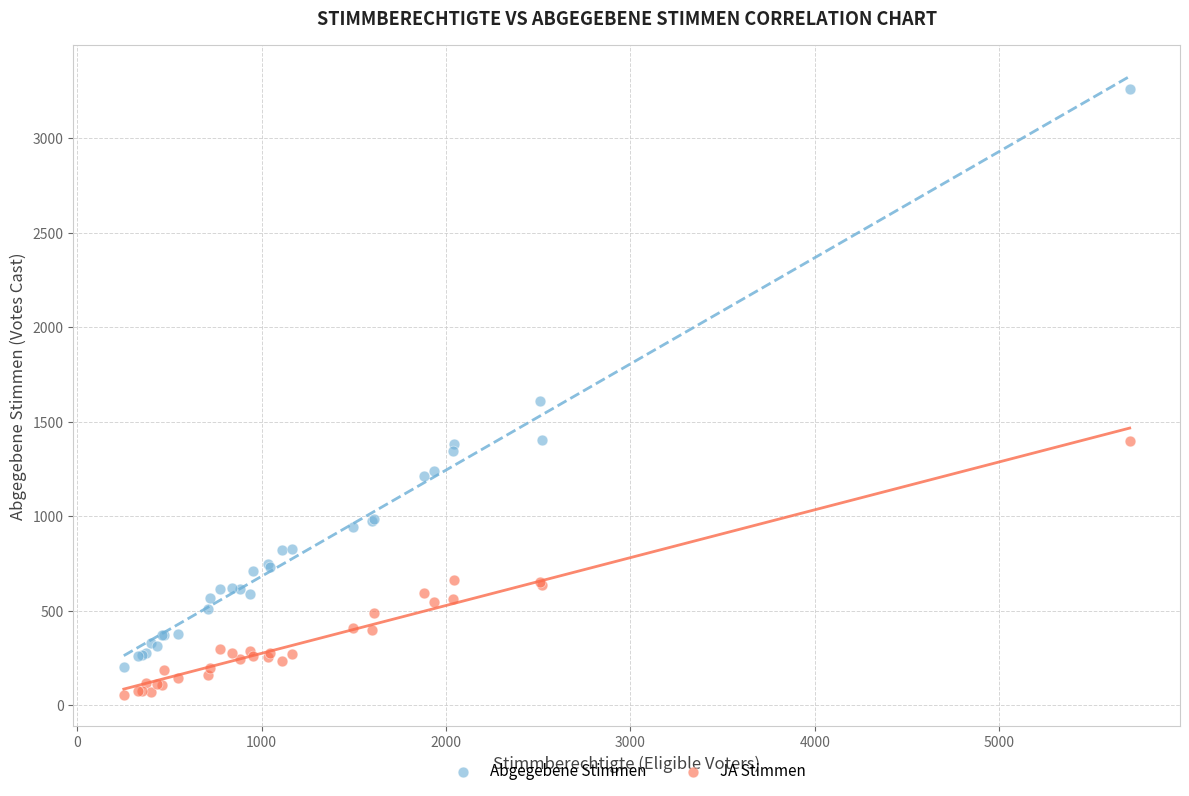

What are all the series names shown in the legend?

Abgegebene Stimmen, JA Stimmen